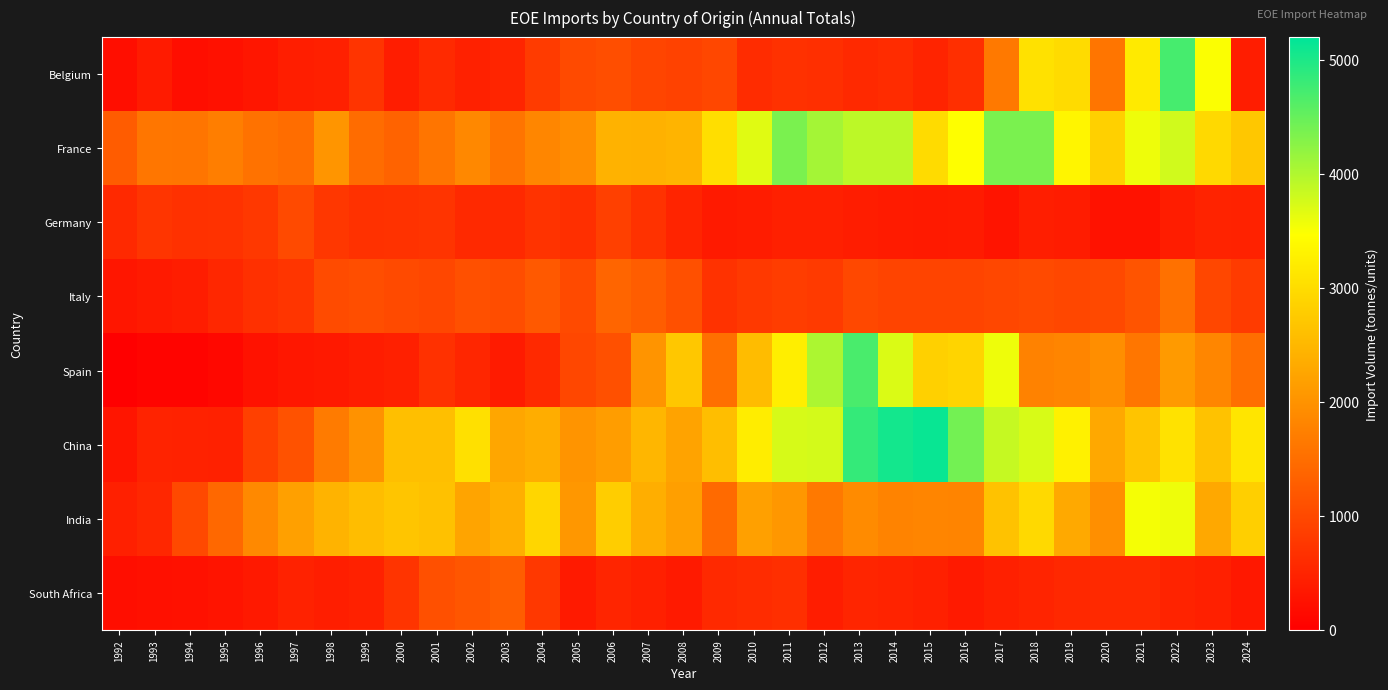

At which category is the sum across all series the highest?

2022